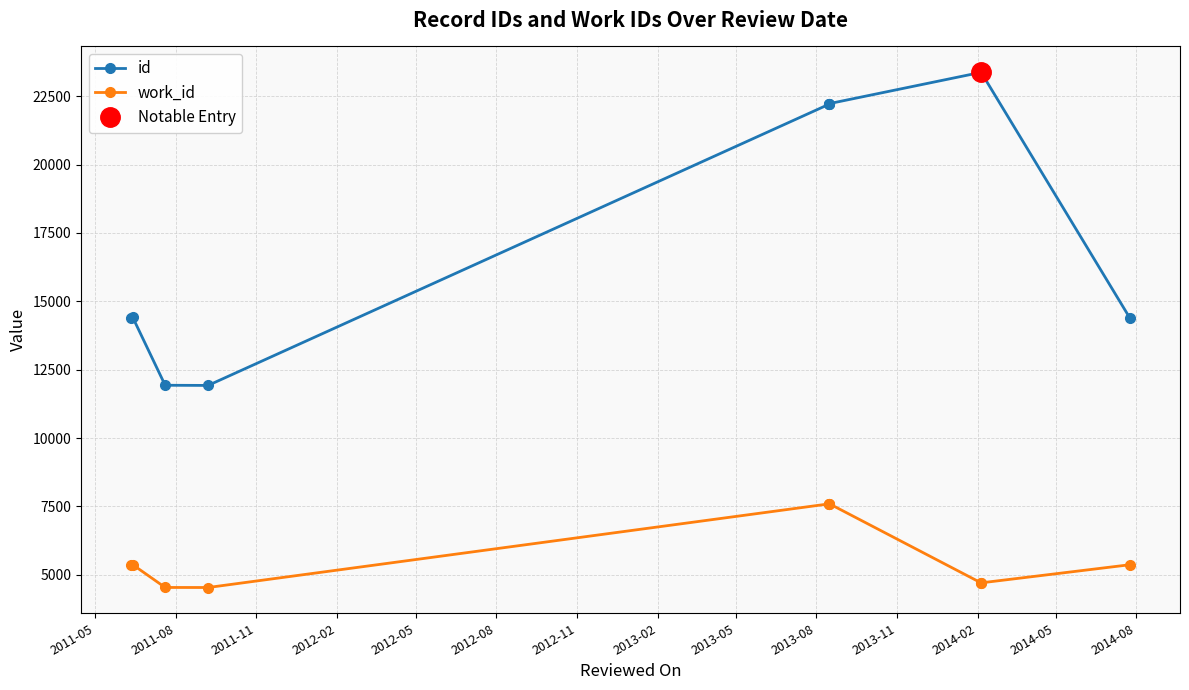

What is the total value across all series at 2011-11?

16464